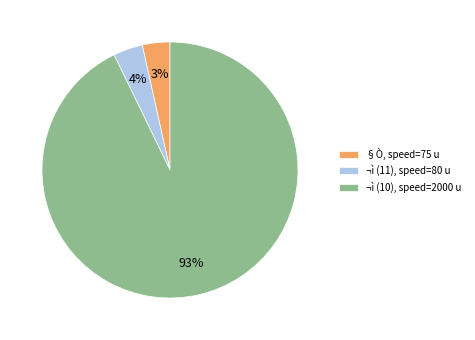

Which has a higher value, ¬ì (11), speed=80 u or ¬ì (10), speed=2000 u?

¬ì (10), speed=2000 u